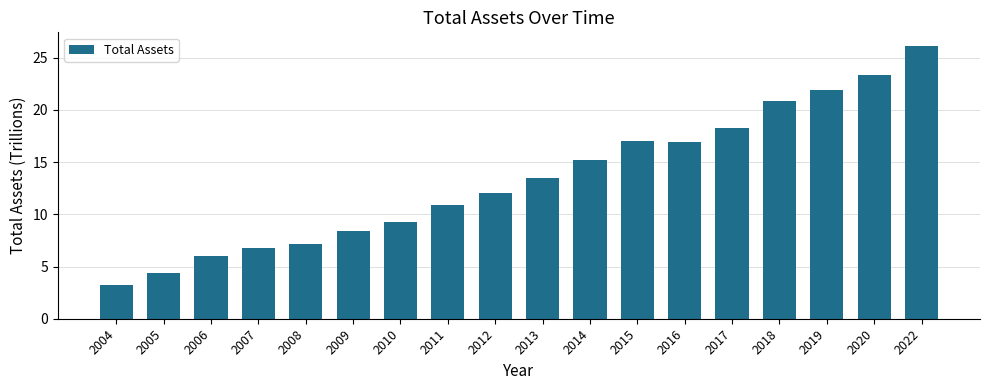

Between 2016 and 2004, which is larger?

2016